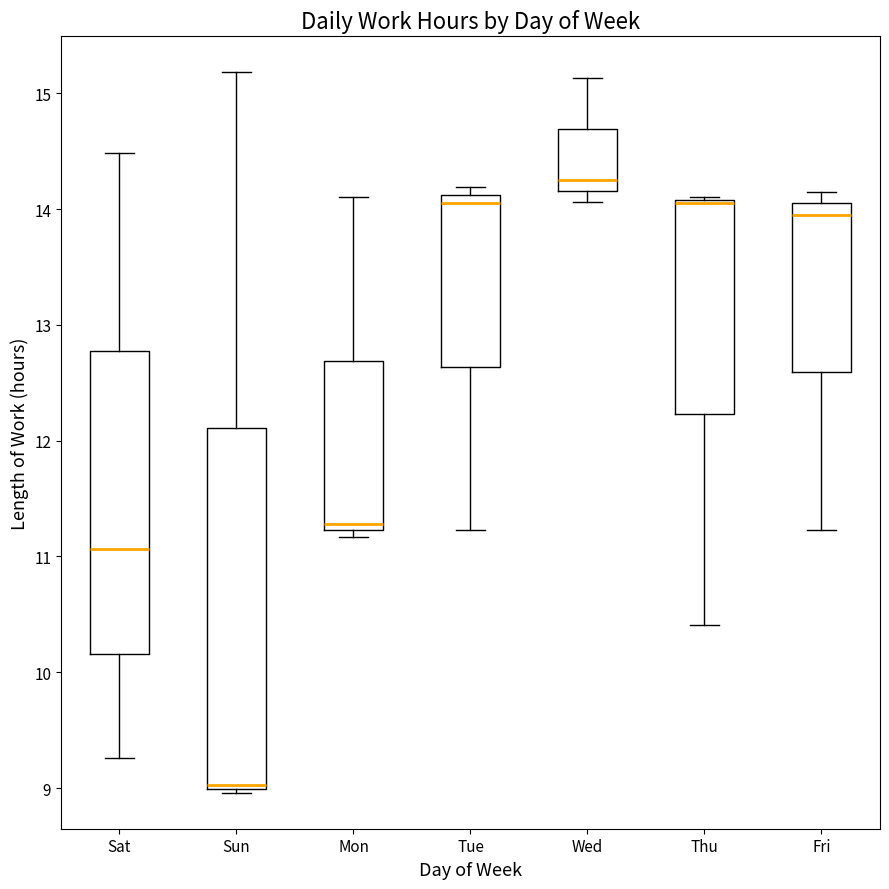

Reading left to right, read every box against the y-axis: the position of its median line, the range the box covers, and the ends of its whiskers. The values are not printed on the chart, so give them approximately, as read against the axis.

Sat: median 11.1, box 10.2 to 12.8, whiskers 9.3 to 14.5
Sun: median 9.0 (just above the box's lower edge), box 9.0 to 12.1, whiskers 9.0 (just below the box's lower edge) to 15.2
Mon: median 11.3, box 11.2 to 12.7, whiskers 11.2 (just below the box's lower edge) to 14.1
Tue: median 14.1 (just below the box's upper edge), box 12.6 to 14.1, whiskers 11.2 to 14.2
Wed: median 14.3, box 14.2 to 14.7, whiskers 14.1 to 15.1
Thu: median 14.1 (drawn on the box's upper edge), box 12.2 to 14.1, whiskers 10.4 to 14.1
Fri: median 14.0, box 12.6 to 14.1, whiskers 11.2 to 14.2